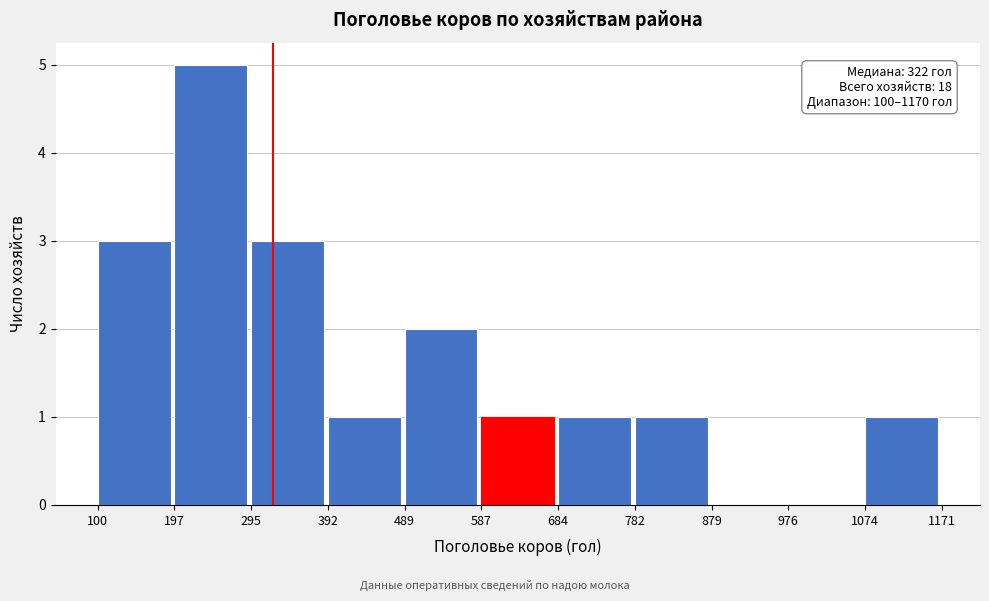

Over which range of the x-axis is the bar tallest?

197 to 295